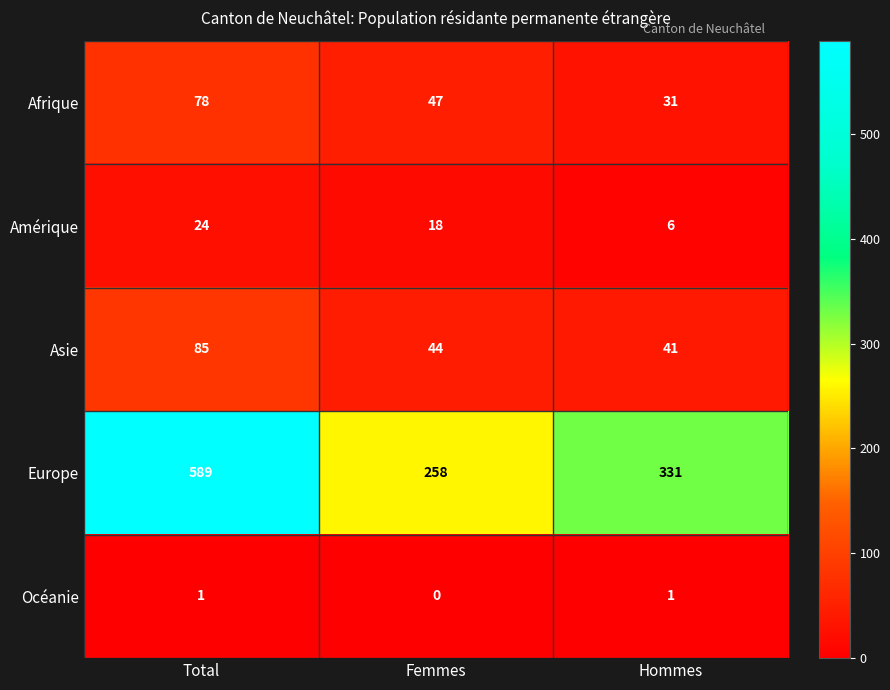

Count the number of categories in the chart.

3